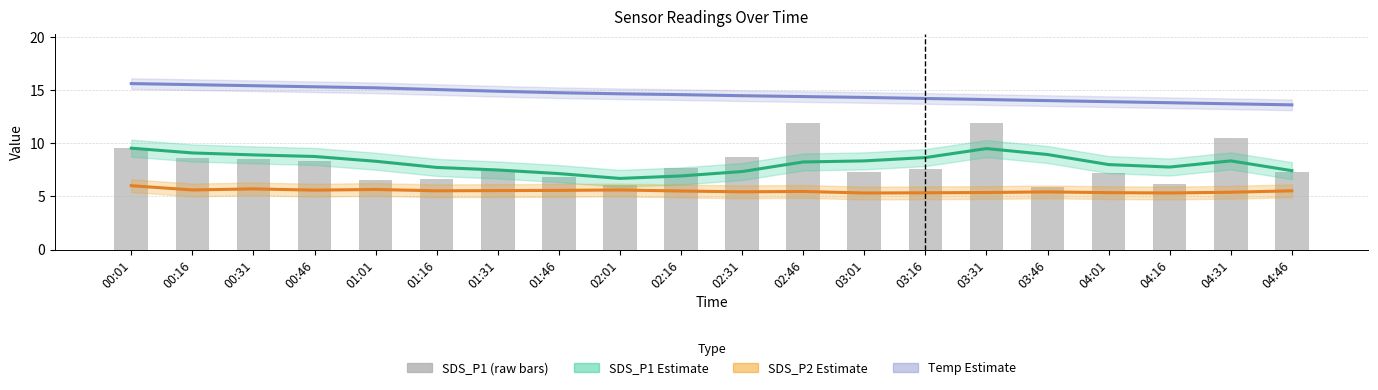

Is the value of SDS_P1 at 03:46 greater than the value of SDS_P1 Estimate at 02:31?

No